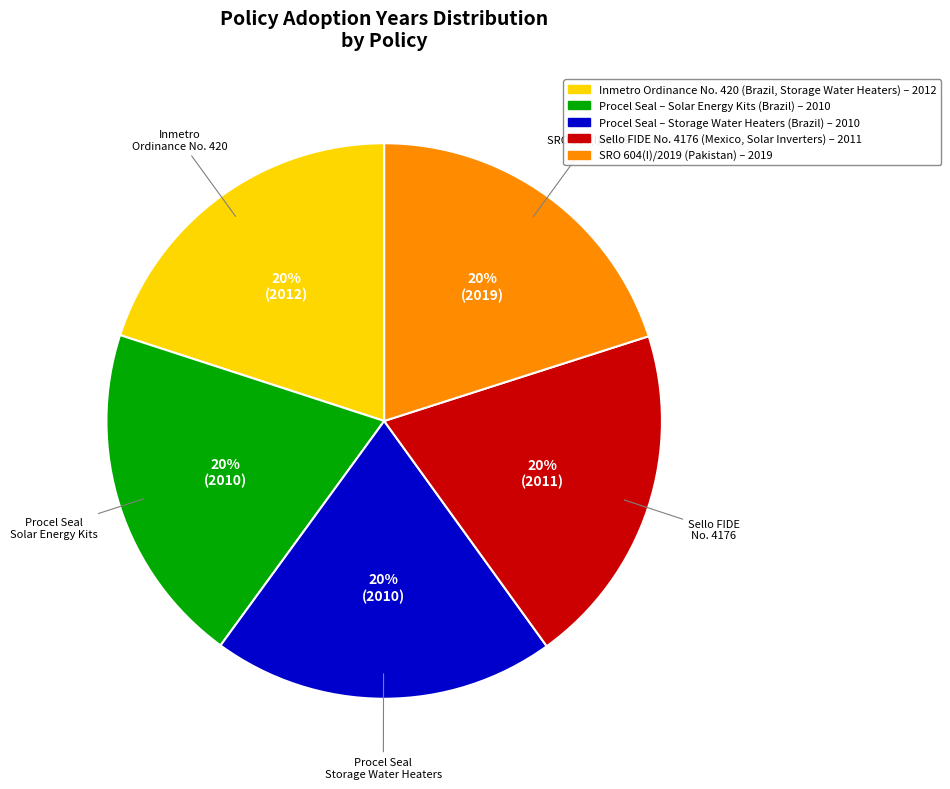

To the nearest percent, what is the average slice percentage?

20%